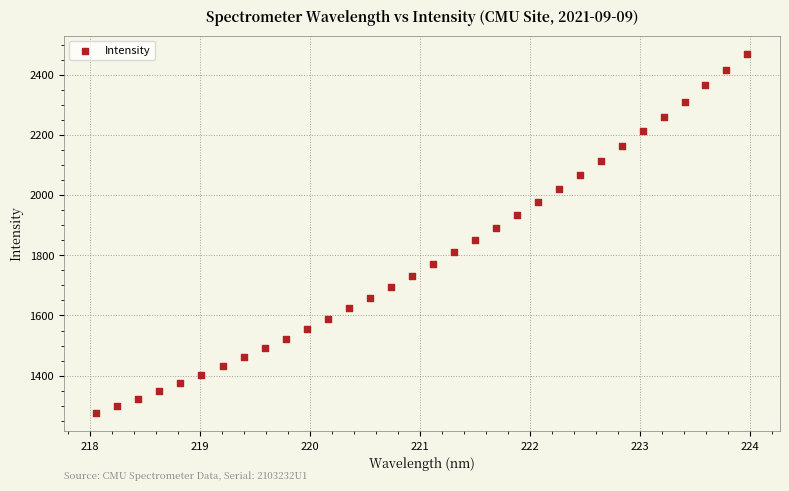

What is the range of X values (max minus min)?

5.9